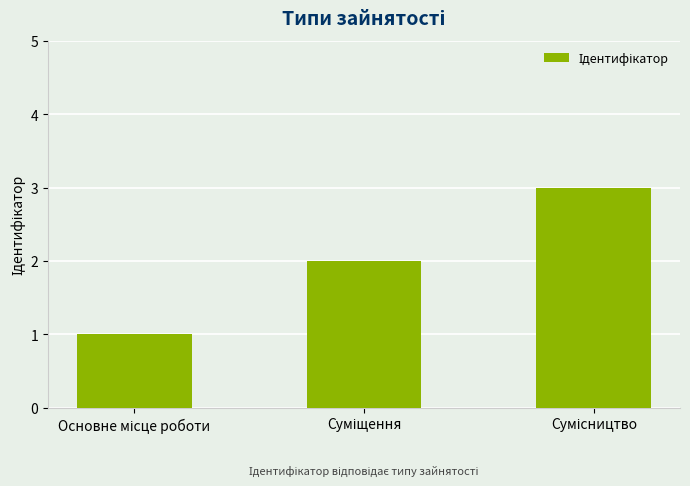

What is the greatest value displayed?

3